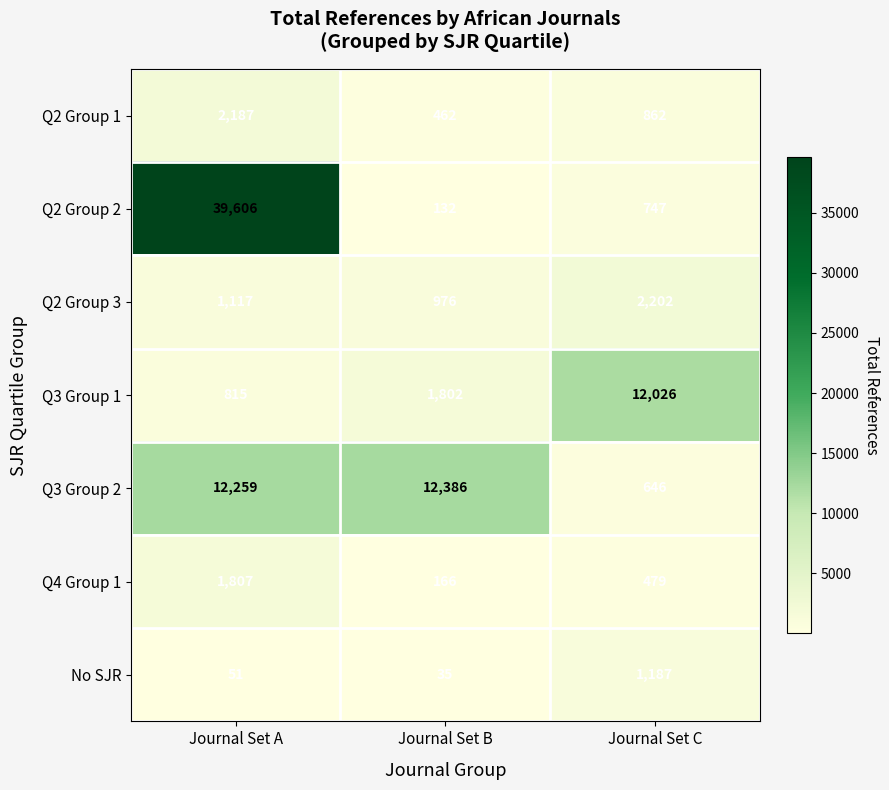

What is the minimum value shown in the chart?

35